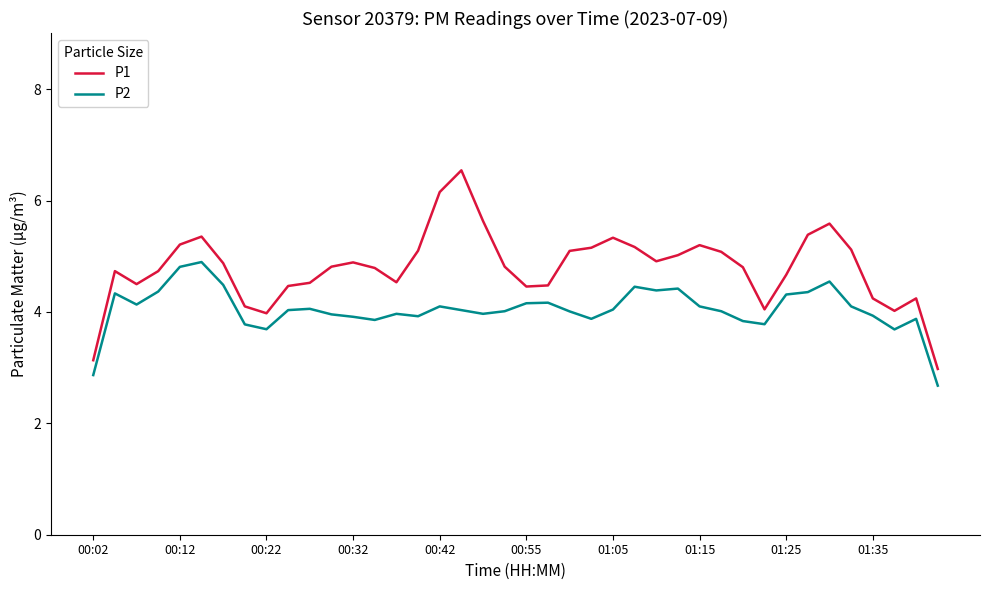

What is the maximum value shown in the chart?

6.5